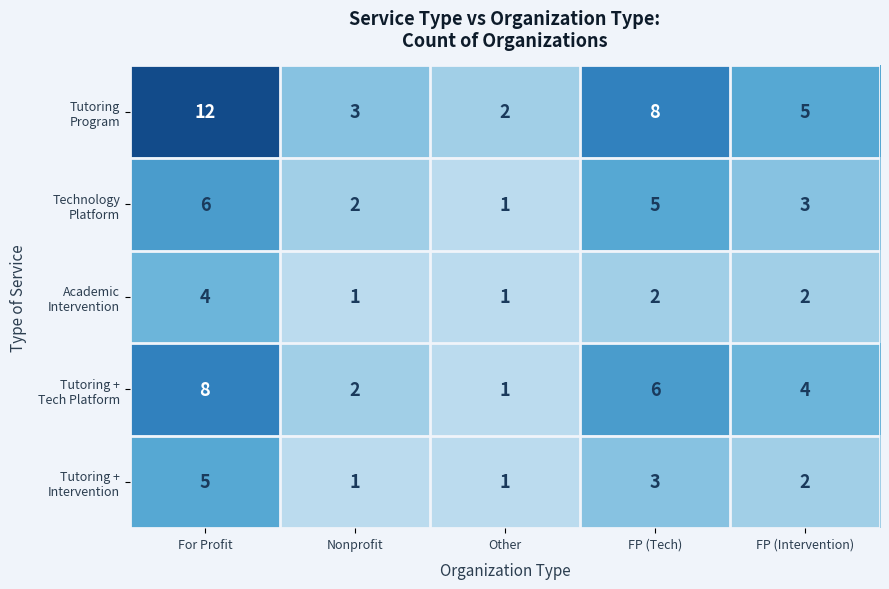

At which category is the sum across all series the highest?

For Profit